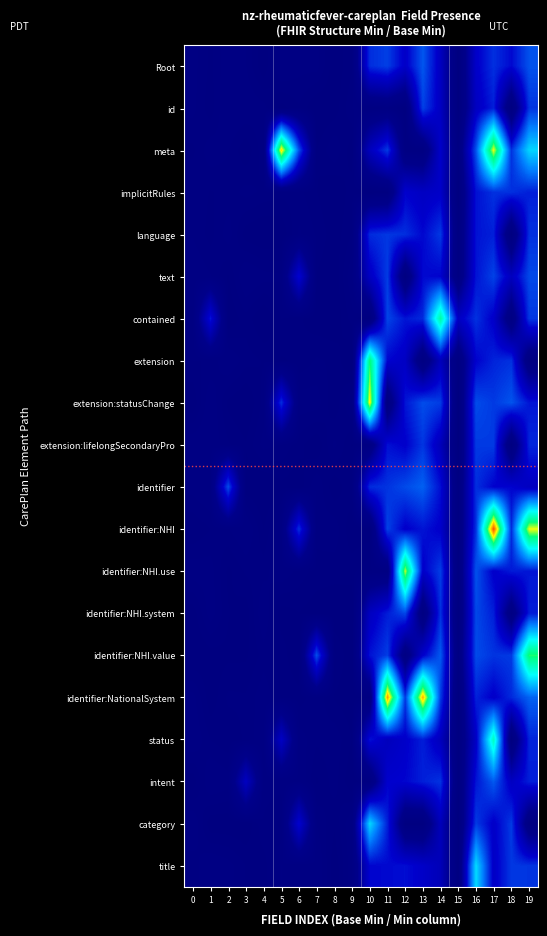

How many data points does each series have?

20